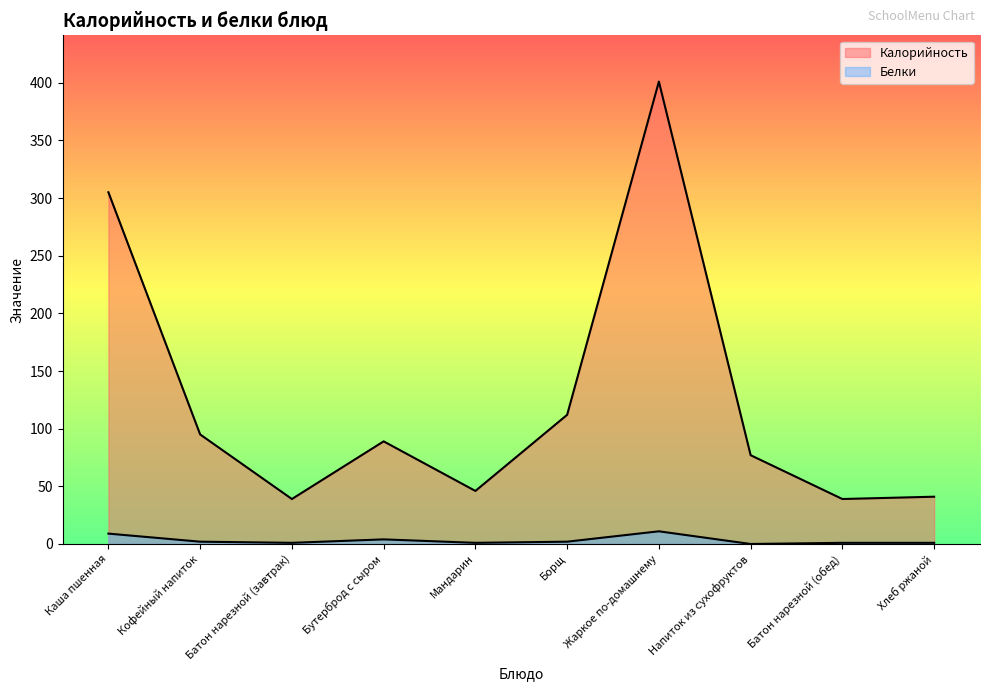

How many lines are shown in the chart?

2